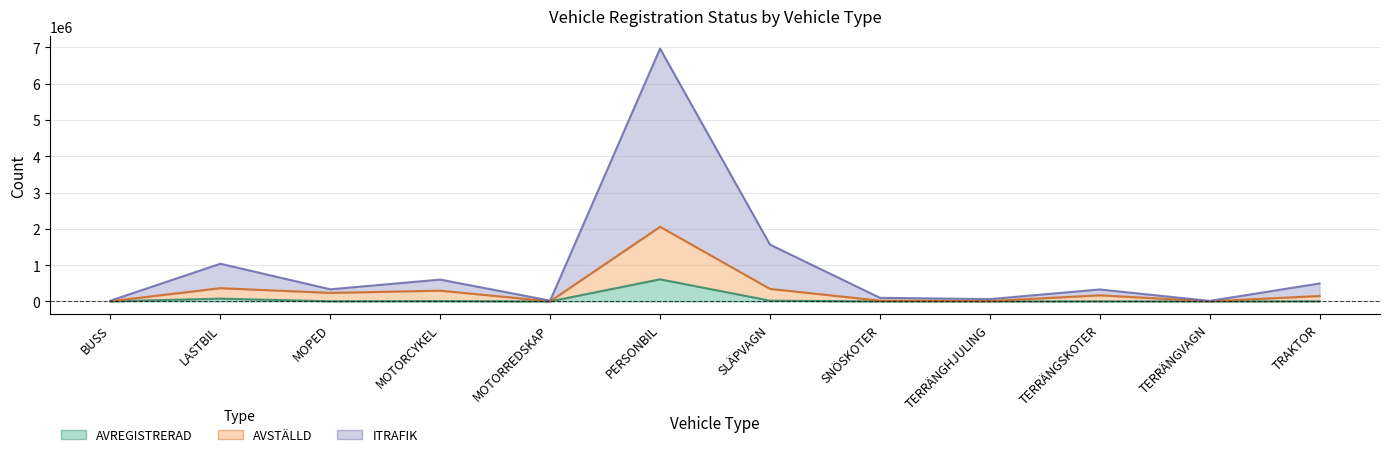

Which category has the highest value in the ITRAFIK series?

PERSONBIL